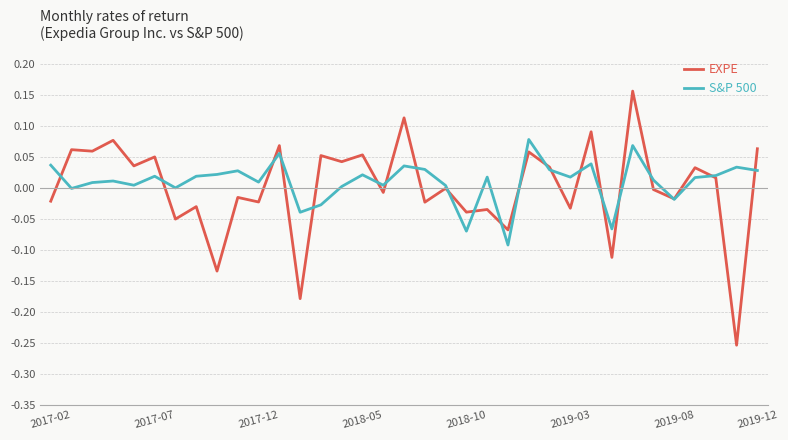

Rank the series by their maximum value, from highest to lowest.

EXPE, S&P 500